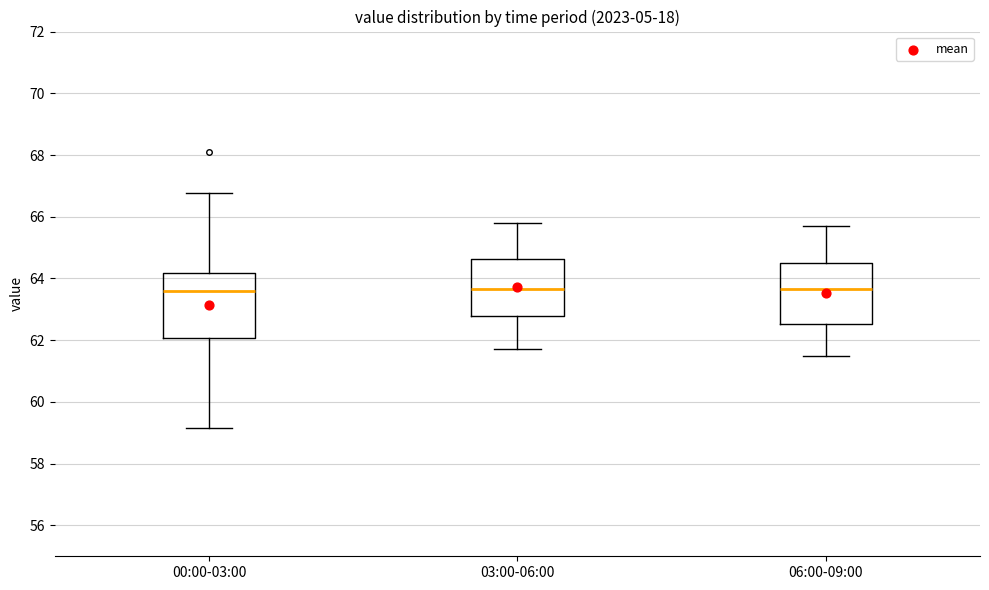

Reading left to right, transcribe this box plot: for each box, give where its median line is, the range the box spans, and where its two whiskers end, as read against the y-axis. The values are not printed on the chart, so give them approximately, as read against the axis.

00:00-03:00: median 63.6, box 62.0 to 64.2, whiskers 59.2 to 66.8
03:00-06:00: median 63.6, box 62.8 to 64.6, whiskers 61.8 to 65.8
06:00-09:00: median 63.6, box 62.6 to 64.6, whiskers 61.6 to 65.8